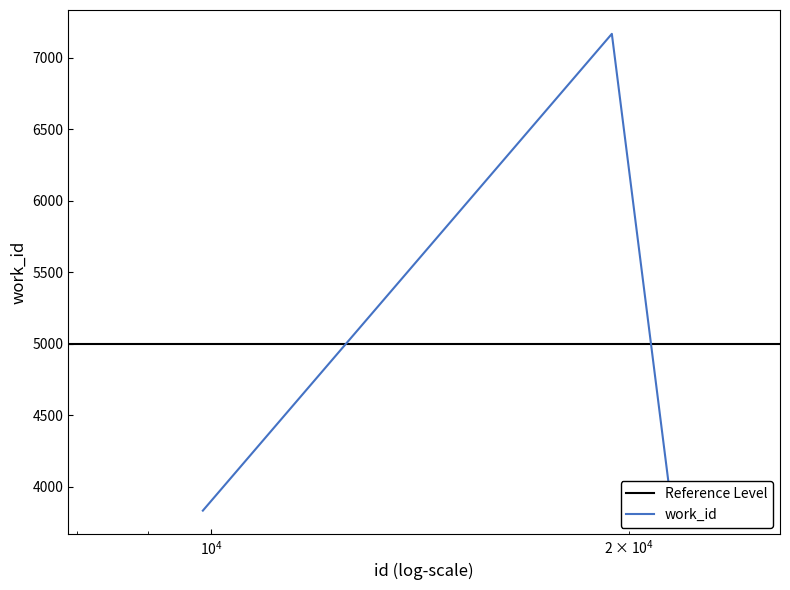

Between 9865 and 21428, which is larger?

21428